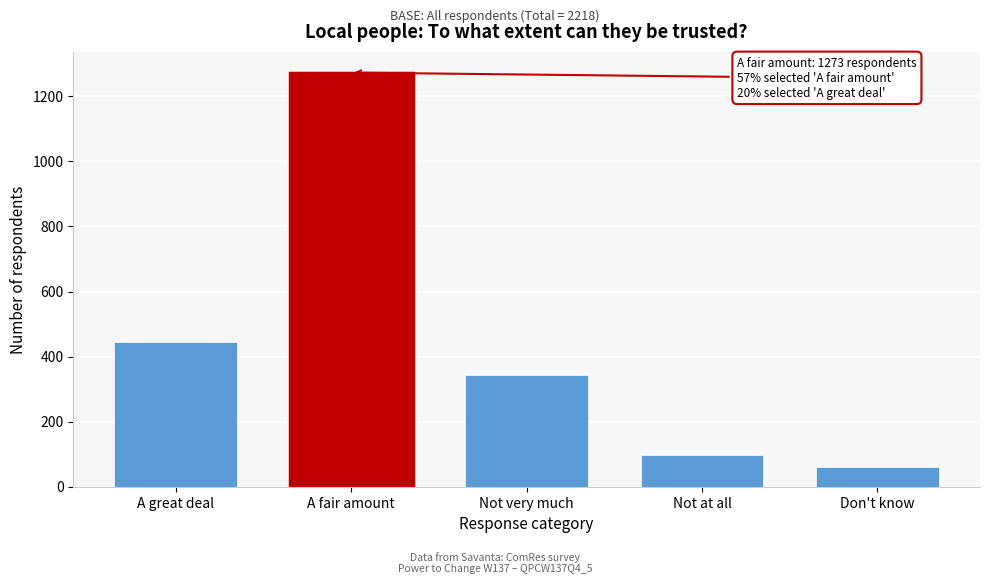

Reading left to right, extract all data points from this chart.

445	1273	342	97	62